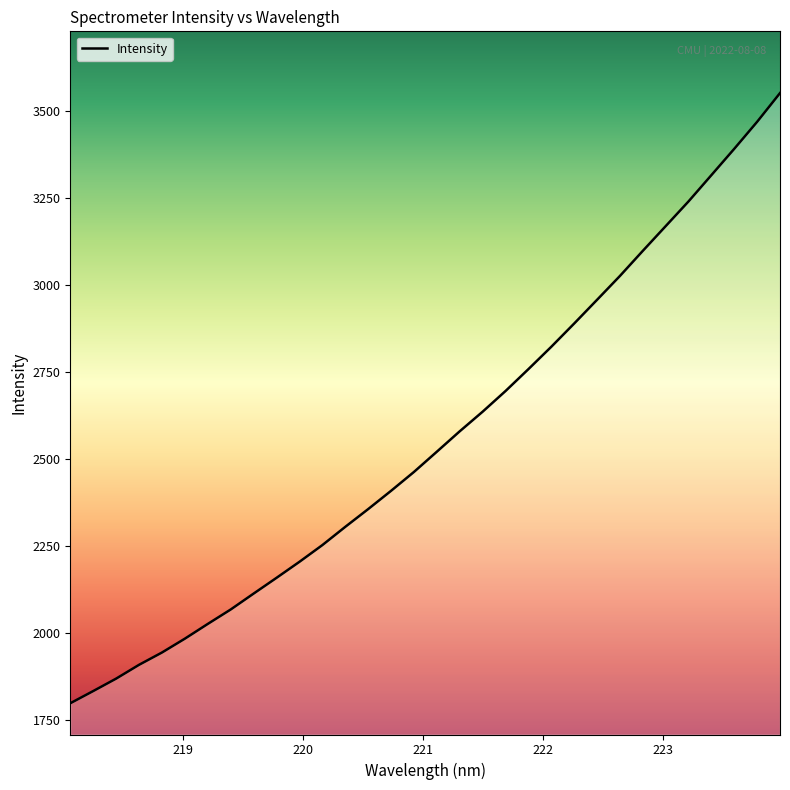

What is the minimum value shown in the chart?

1797.0